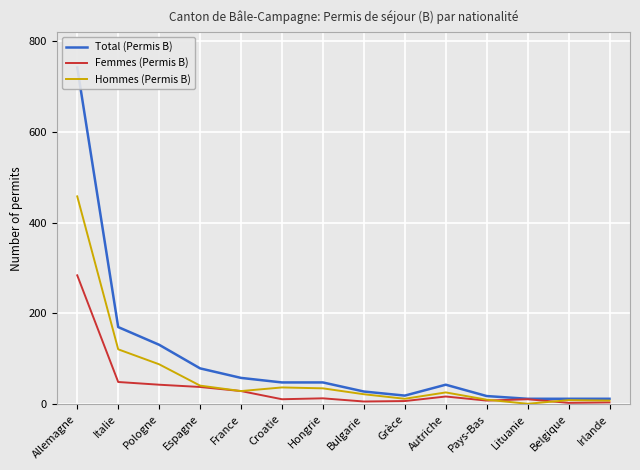

Reading left to right, what are all the values shown in this chart?

Total (Permis B): 742	170	131	79	58	48	48	28	19	43	18	12	12	12
Femmes (Permis B): 284	49	43	38	29	11	13	6	7	17	8	11	3	4
Hommes (Permis B): 458	121	88	41	29	37	35	22	12	26	10	1	9	8